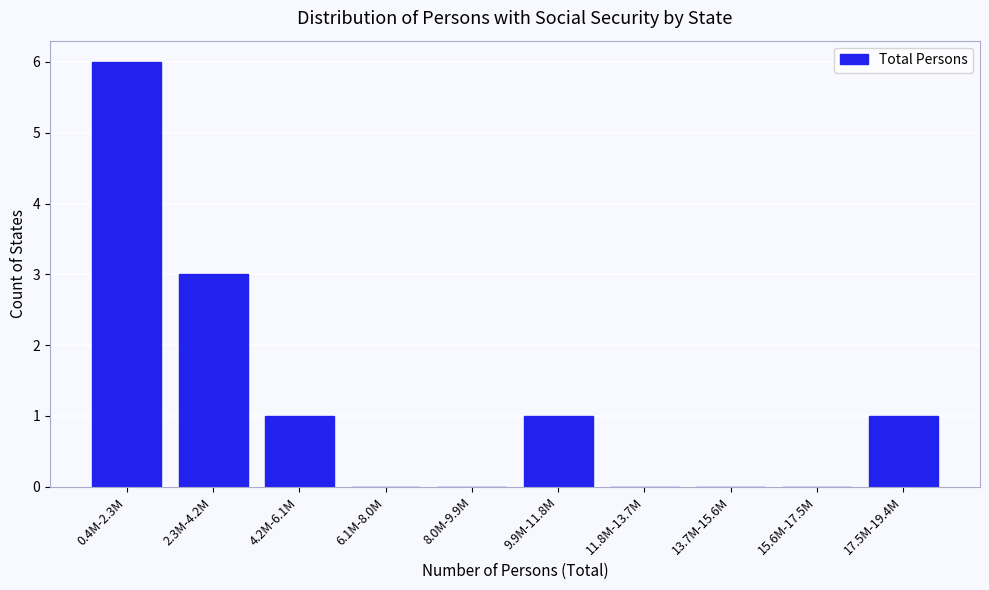

Reading left to right, list all the values displayed in this chart.

0.4M-2.3M=6	2.3M-4.2M=3	4.2M-6.1M=1	6.1M-8.0M=0	8.0M-9.9M=0	9.9M-11.8M=1	11.8M-13.7M=0	13.7M-15.6M=0	15.6M-17.5M=0	17.5M-19.4M=1